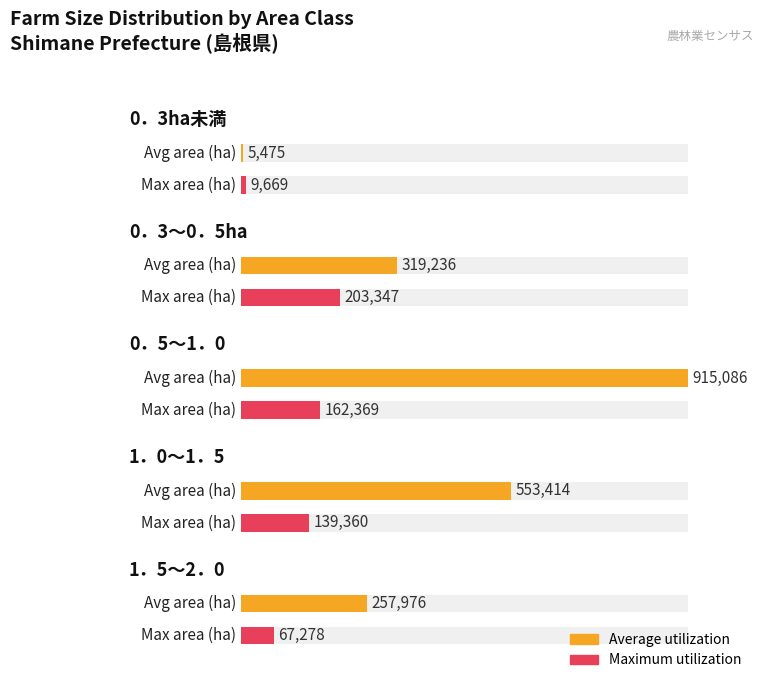

Does the chart contain stacked bars?

No